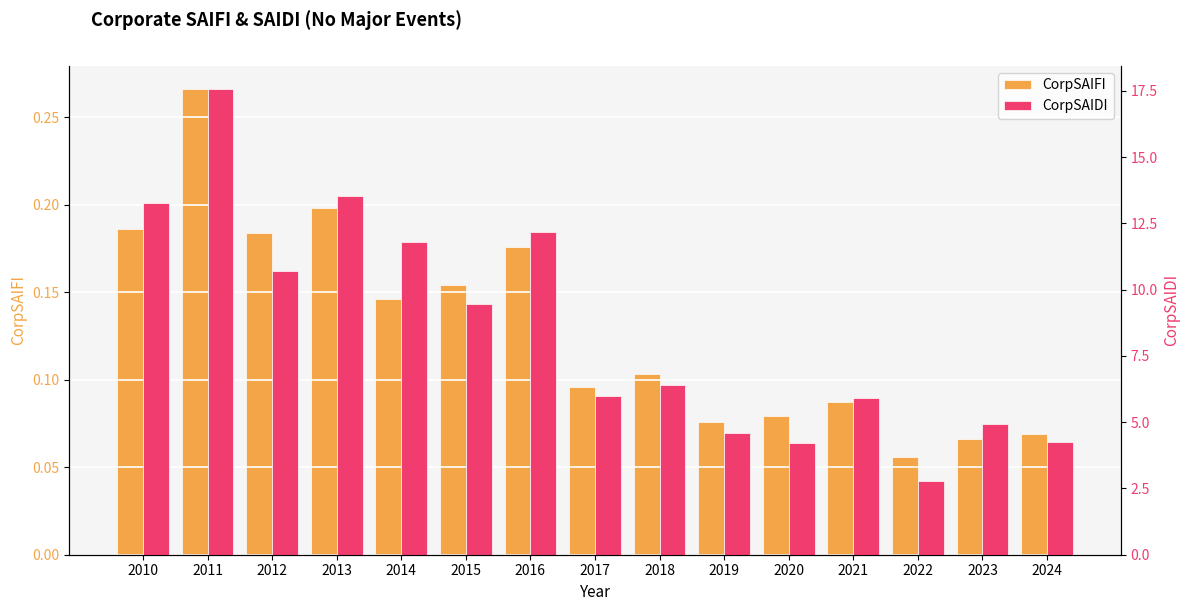

The CorpSAIDI series shows 17.6 at 2011. True or false?

True